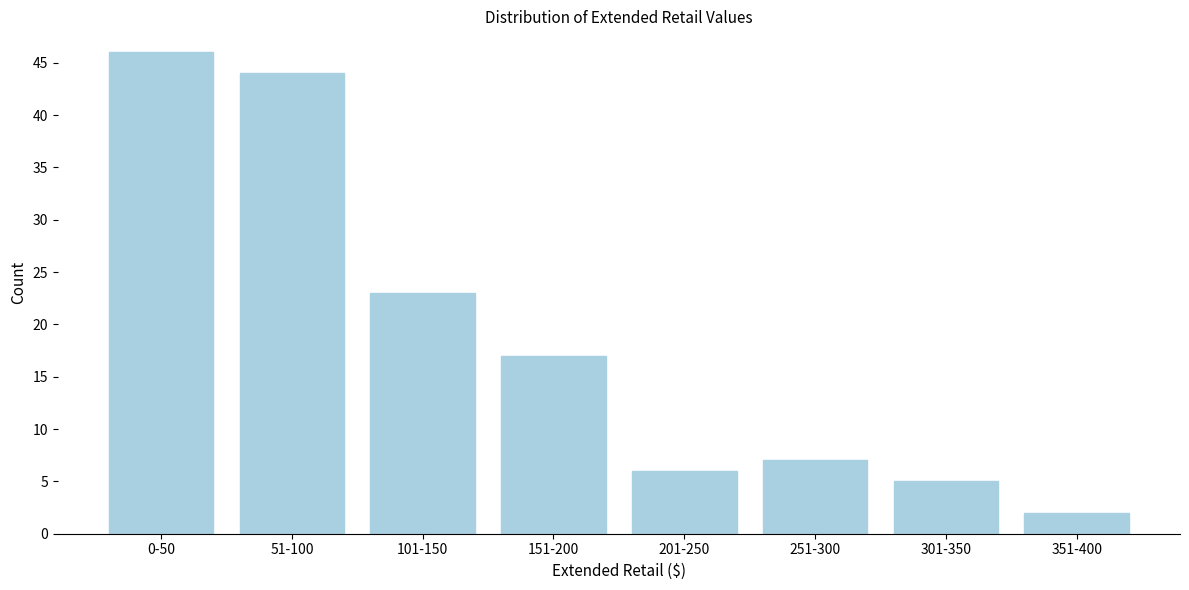

Reading right to left, extract all data points from this chart.

351-400=2	301-350=5	251-300=7	201-250=6	151-200=17	101-150=23	51-100=44	0-50=46